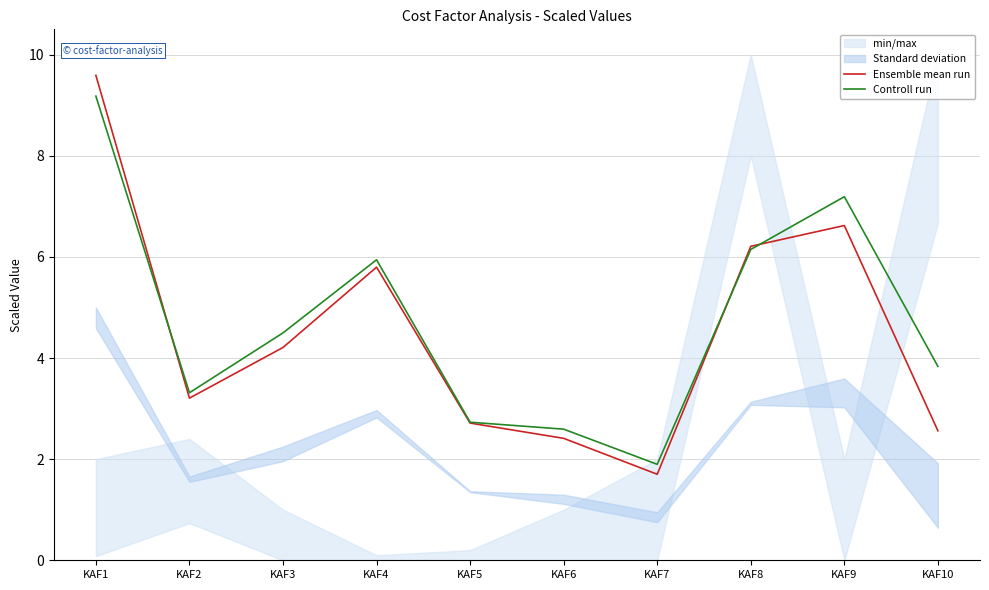

What are all the series names shown in the legend?

Ensemble mean run, Controll run